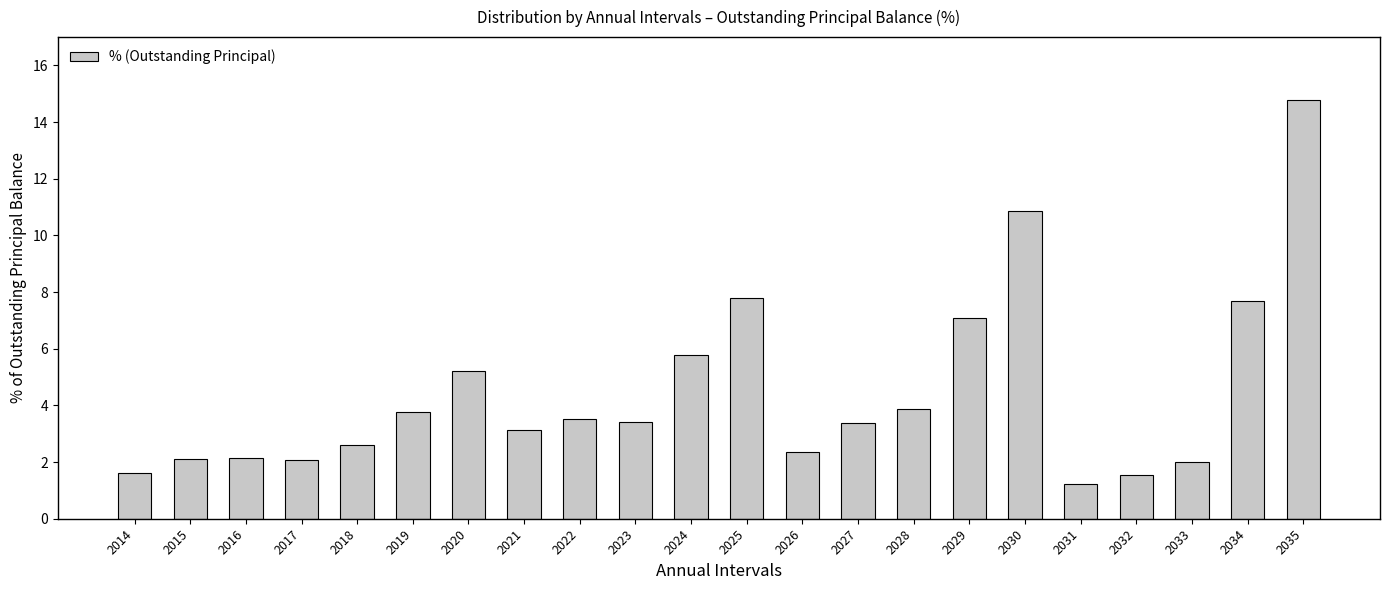

What is the change in value from 2028 to 2029?

+3.2